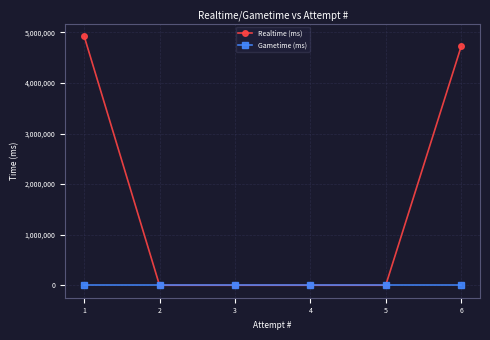

What is the maximum value for Realtime (ms)?

4930241